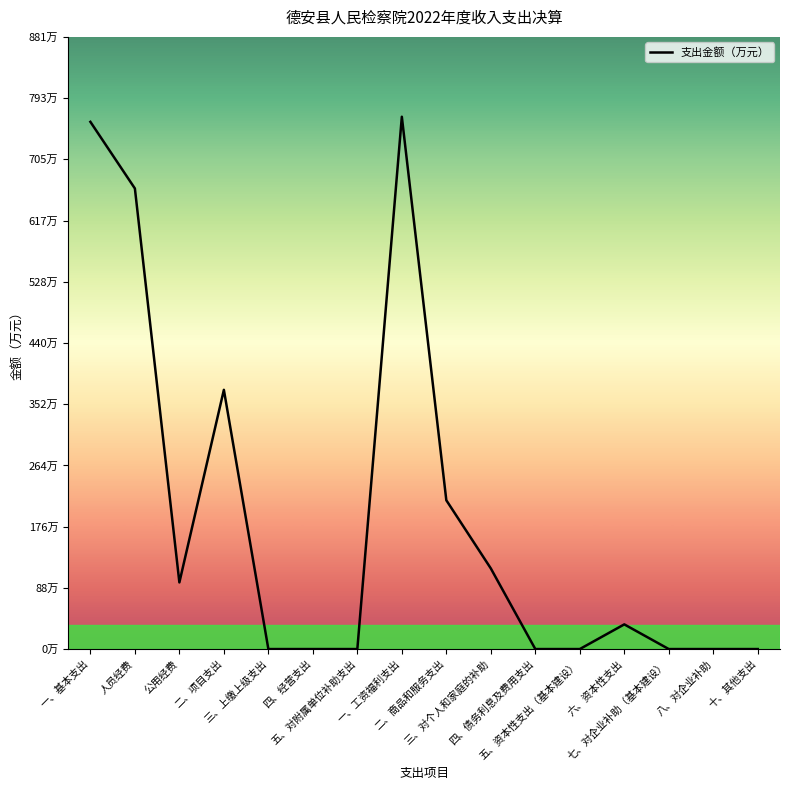

At which label is the value closest to 382?

二、项目支出